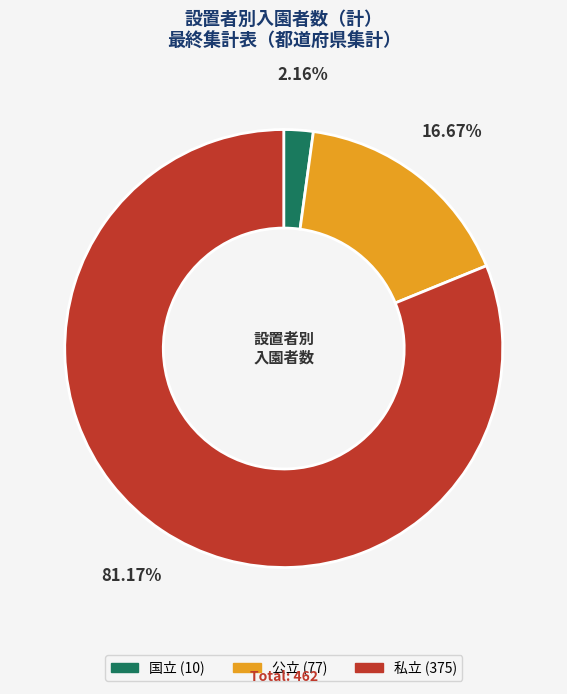

True or false: 国立 accounts for 7% of the total.

False